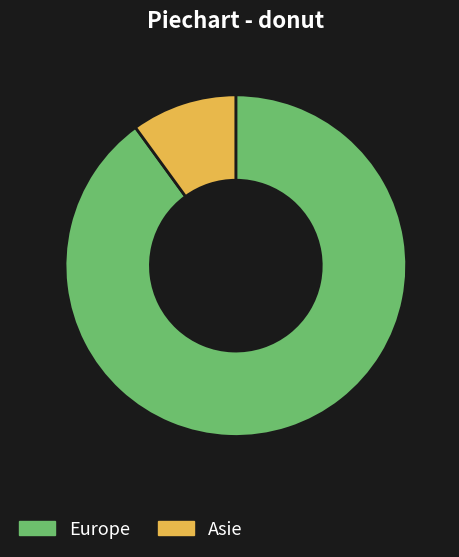

Count the number of slices in the pie.

2